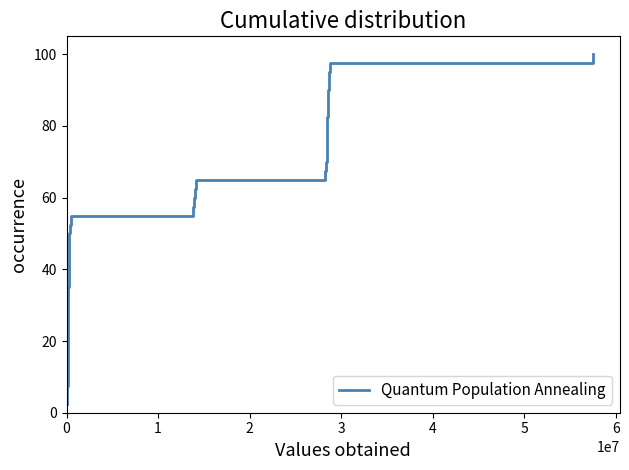

What is the maximum value shown in the chart?

100.0